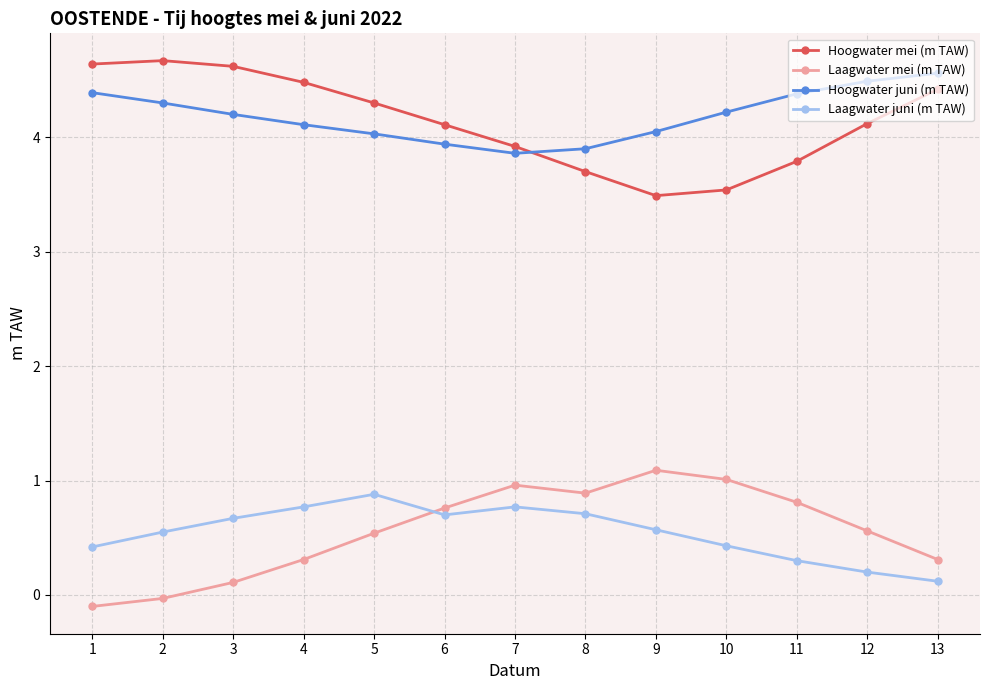

In Hoogwater mei (m TAW), how many points are lower than both neighbors (excluding endpoints)?

1